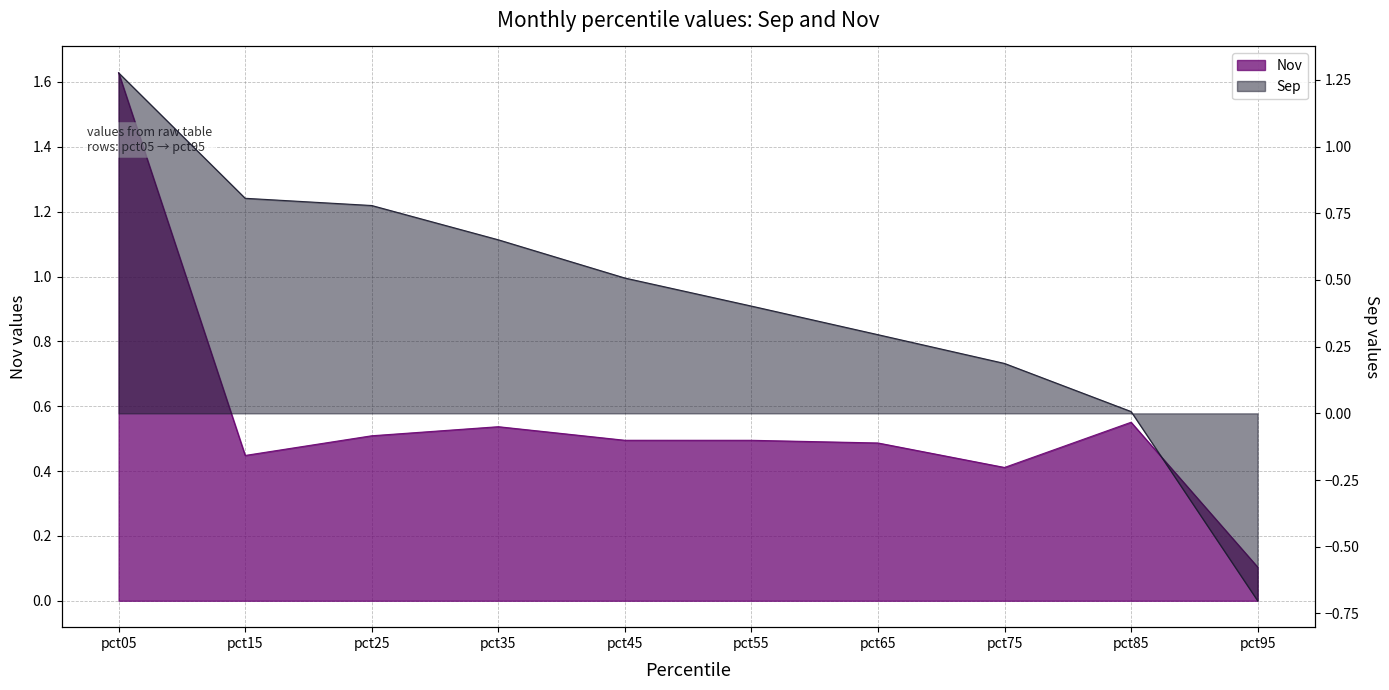

Where do Nov and Sep first cross each other?

pct05 and pct15